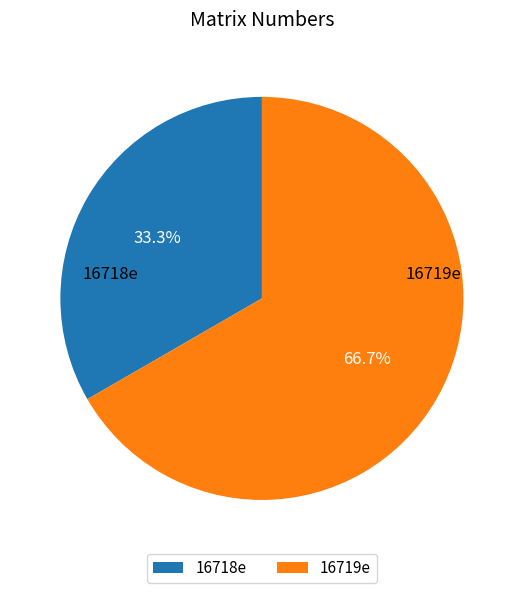

Combined, what portion of the pie is 16719e and 16718e?

100.0%